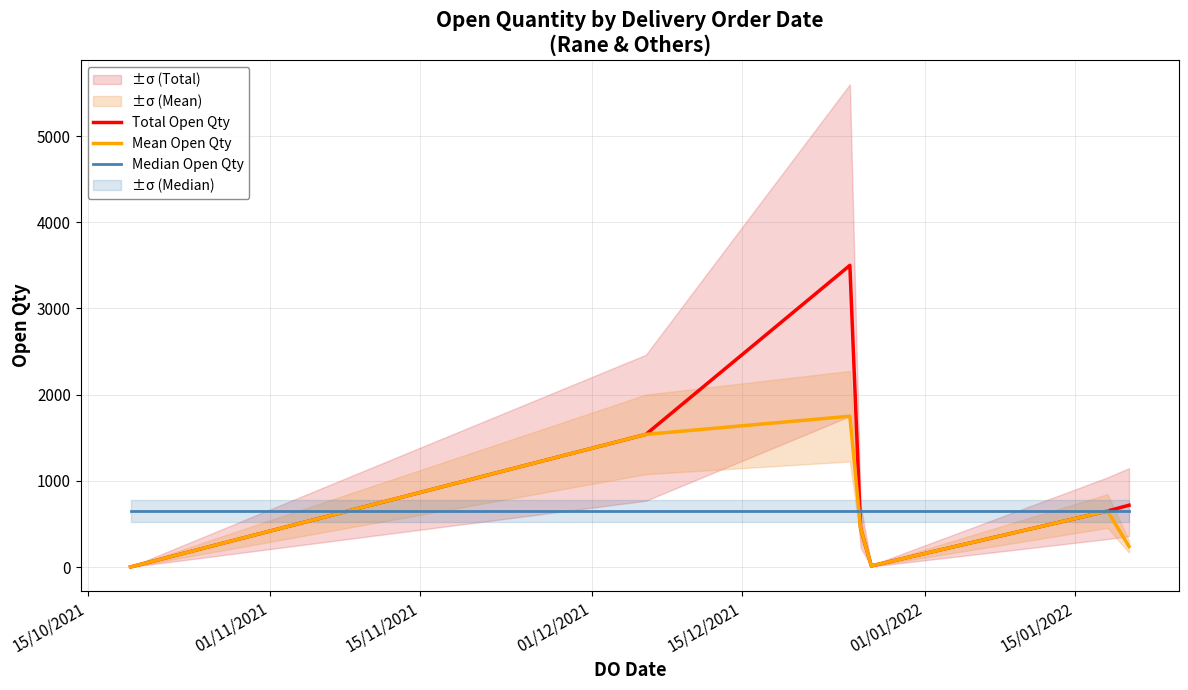

In Mean Open Qty, how many points are higher than both neighbors (excluding endpoints)?

2